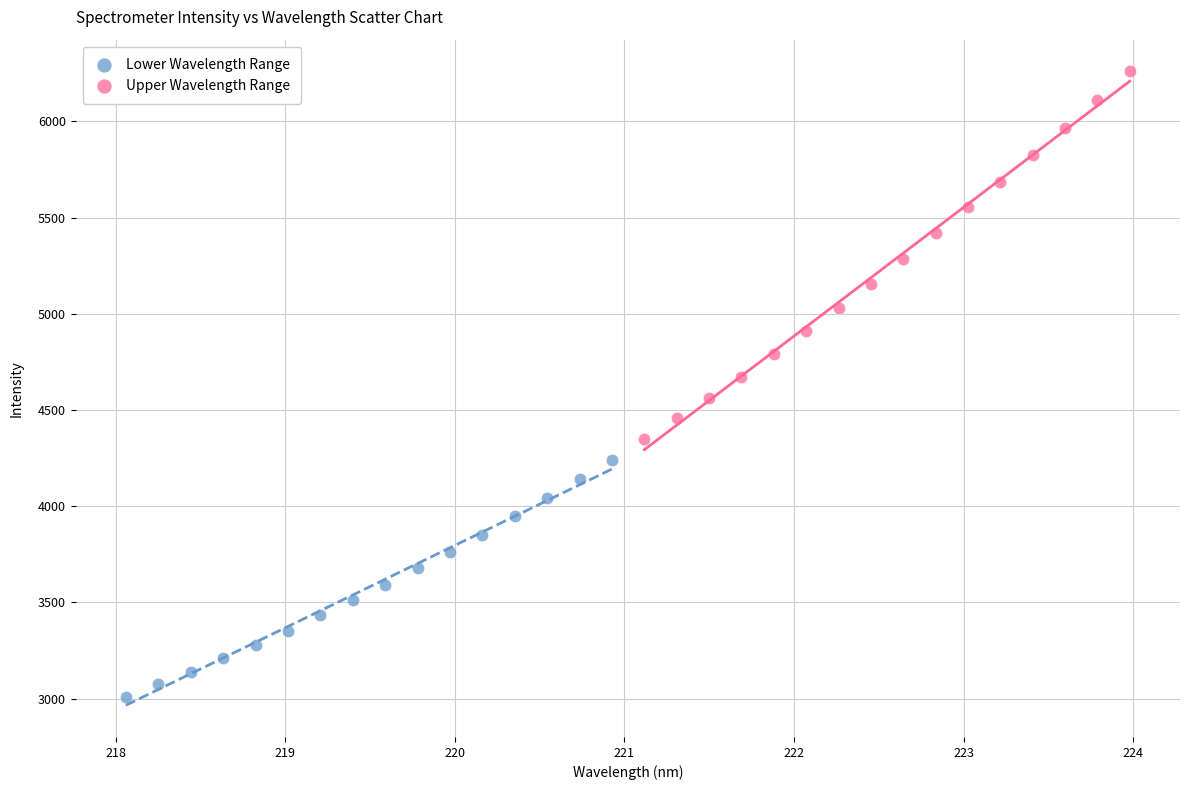

Which series contains the highest Y value?

Upper Wavelength Range